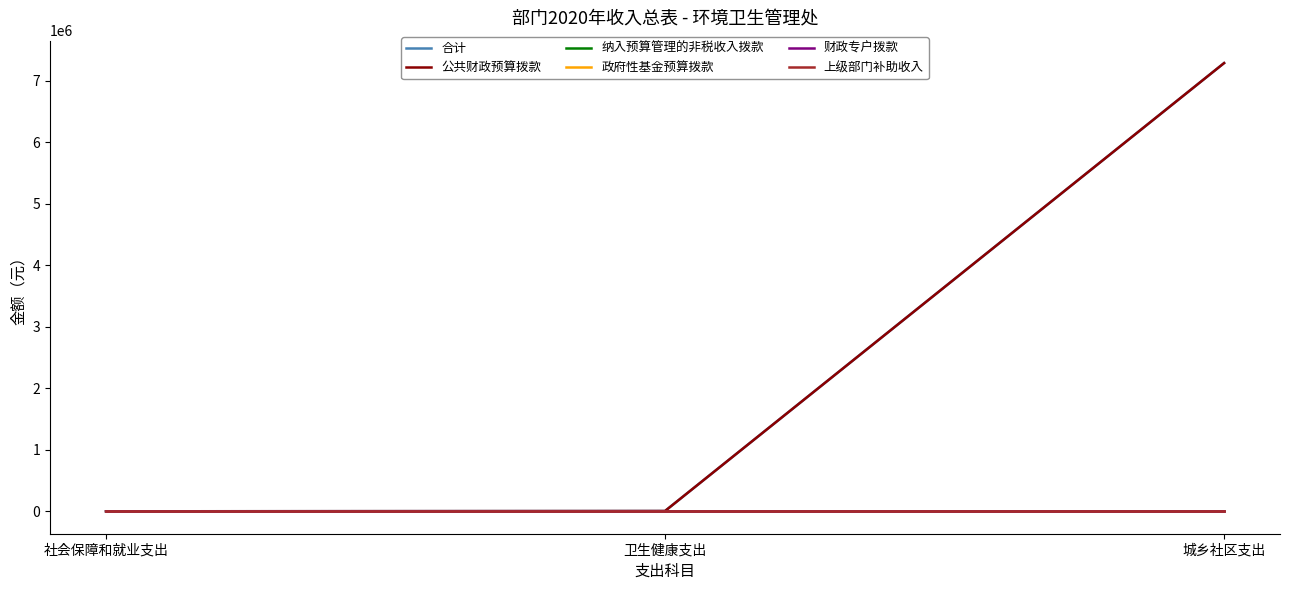

Does the chart have visible grid lines?

No